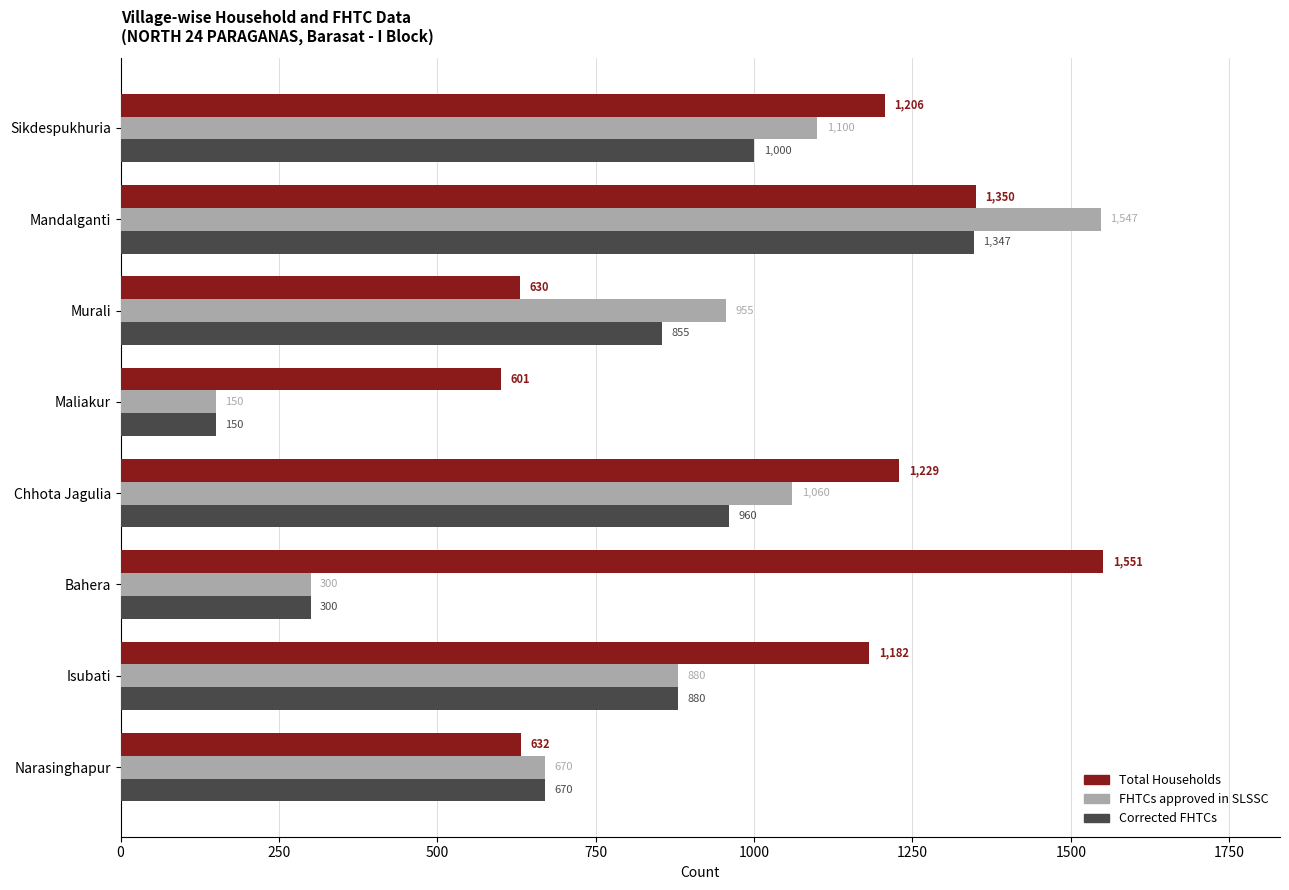

The value of Total Households at Maliakur is 395. True or false?

False